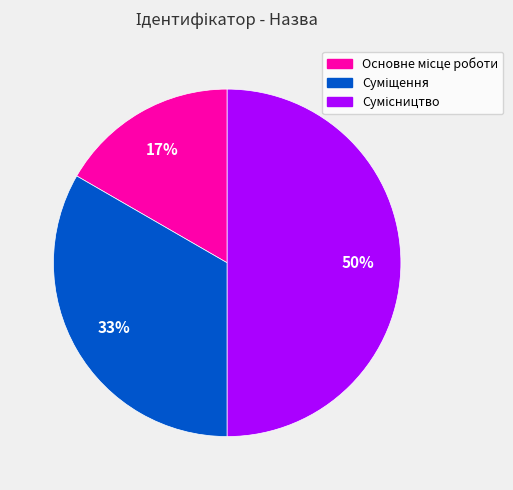

To the nearest percent, what is the difference between the largest and smallest slice percentages?

33%